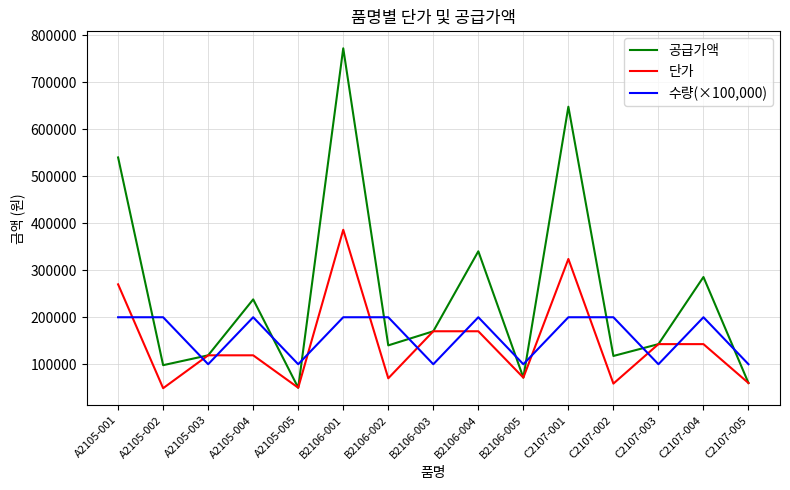

What is the maximum value for 공급가액?

772200